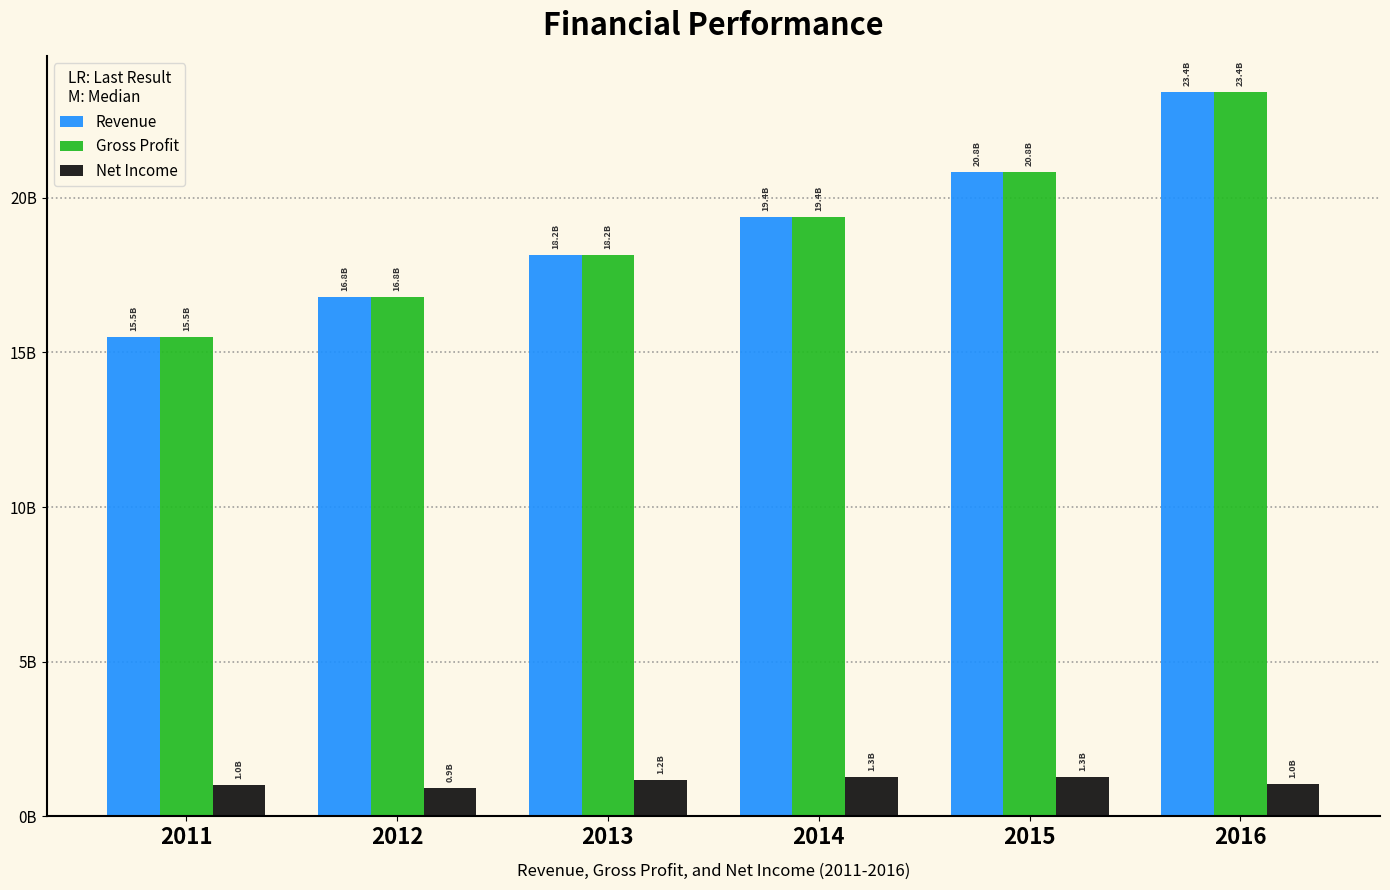

Are the bars horizontal?

No